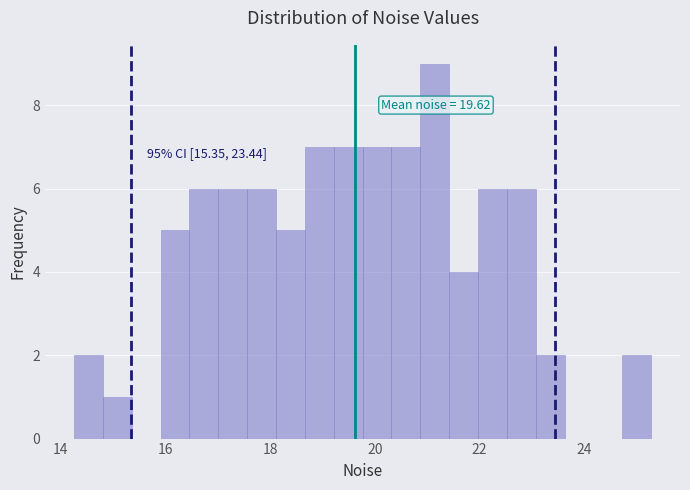

Around what value on the x-axis is the tallest bar? Give the approximate position of its centre, as read against the axis.

21.2